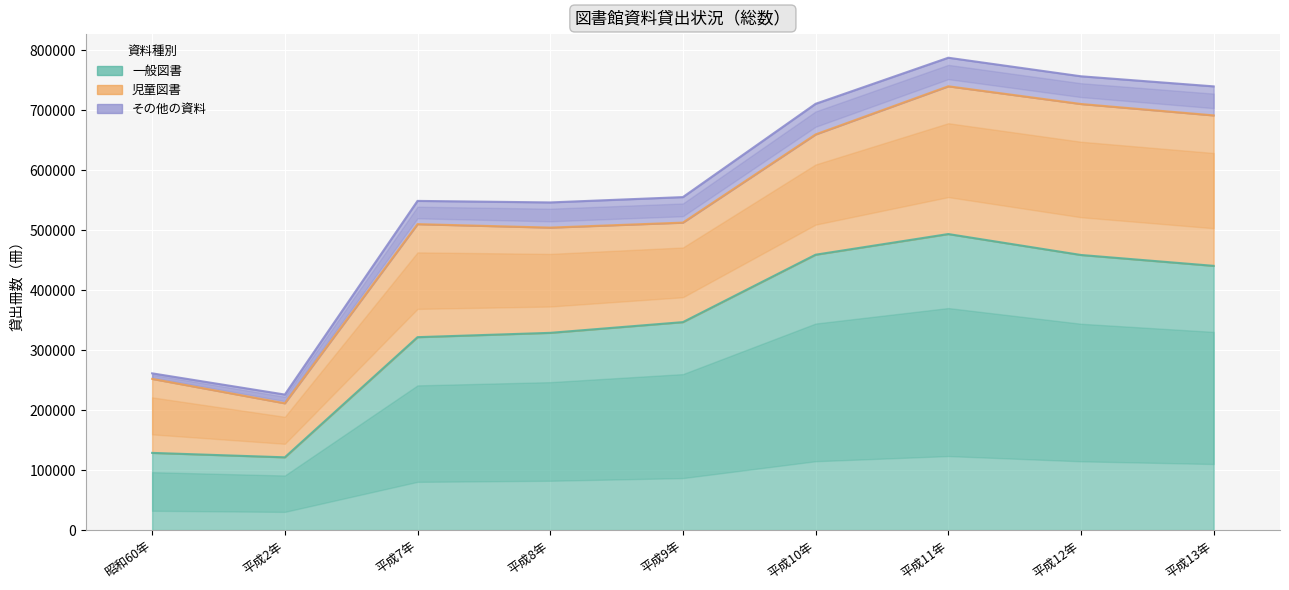

What is the label of the 2nd point from the left?

平成2年